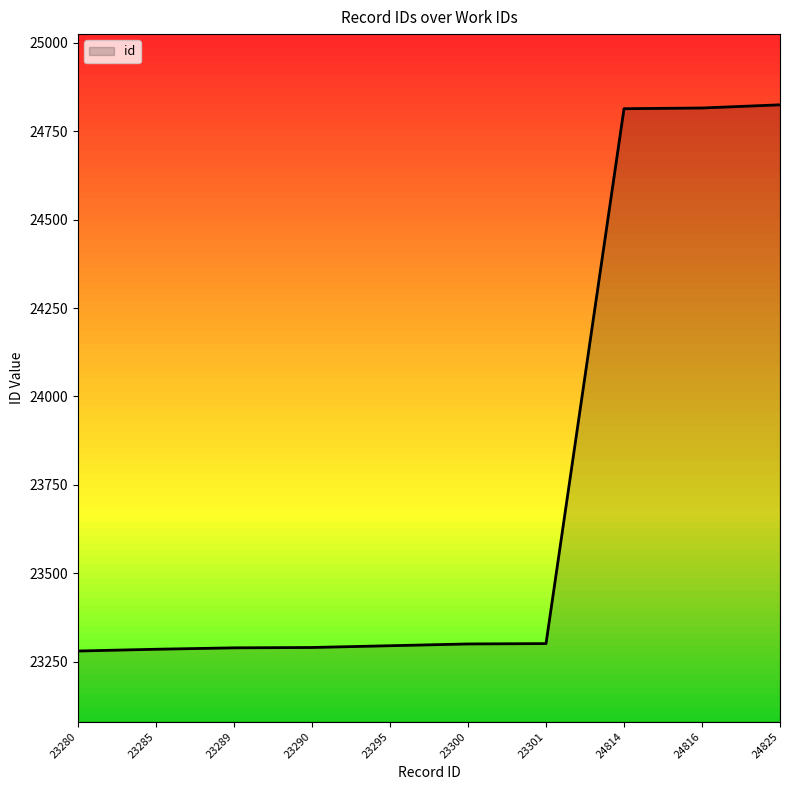

The value at 23289 is 23289. True or false?

True